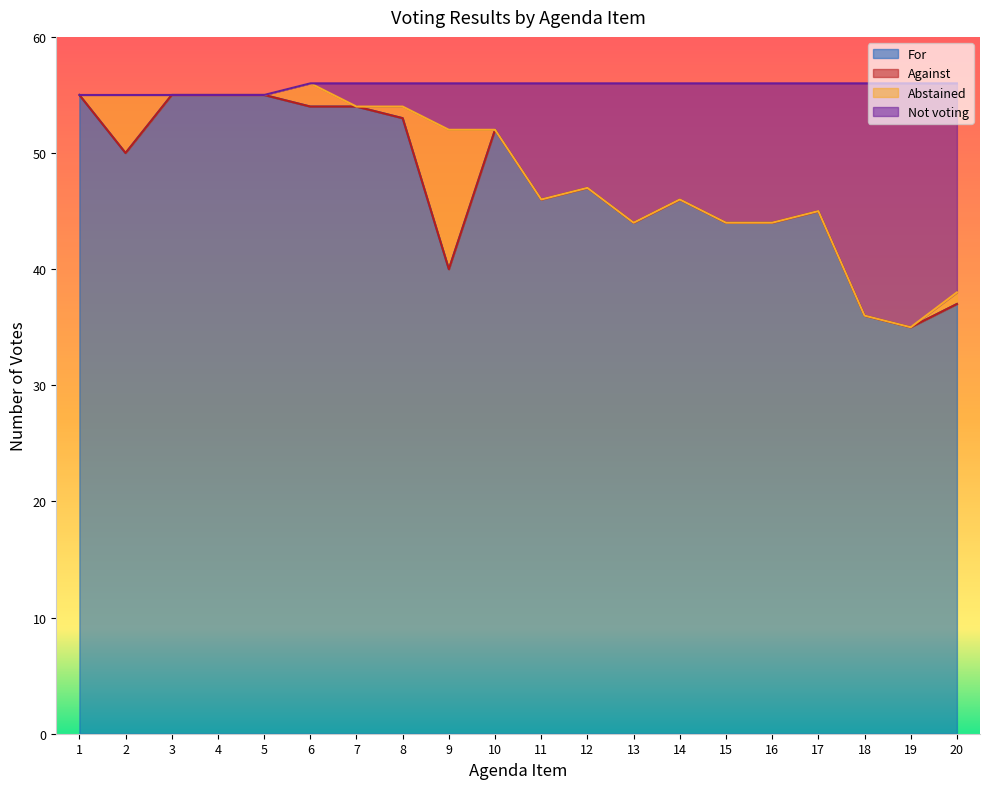

The value of For at 2 is 50. True or false?

True